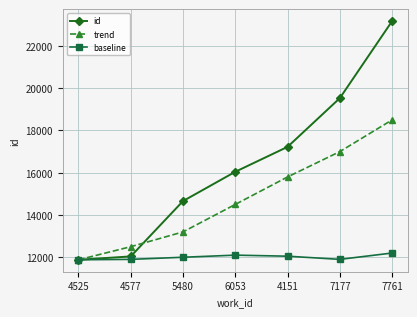

What is the label of the 6th point from the left?

7177